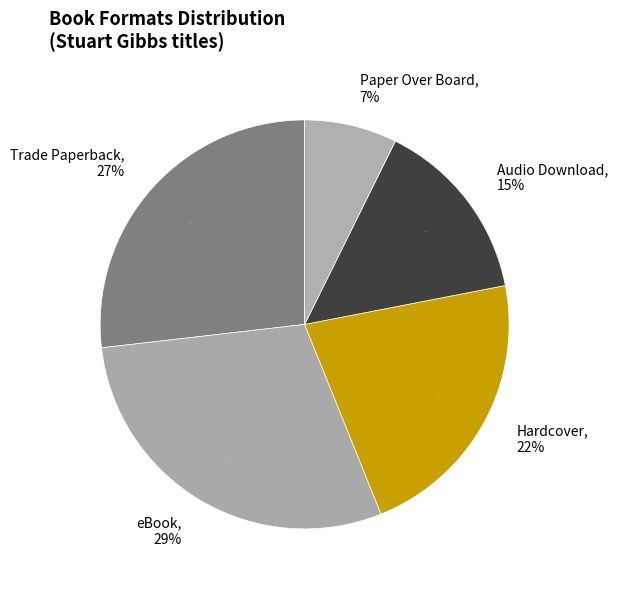

Is it true that Paper Over Board is 7% of the pie?

True